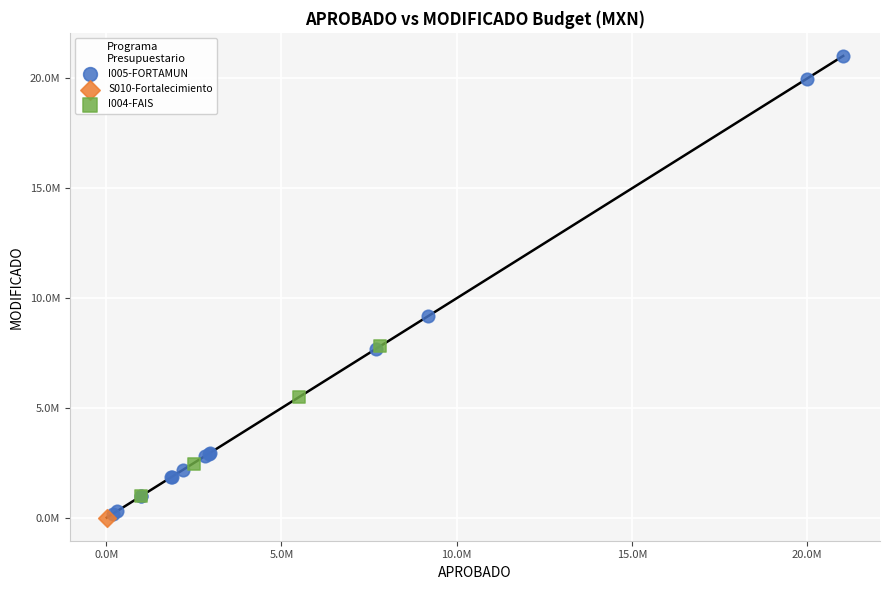

What are all the series names shown in the legend?

I005-FORTAMUN, S010-Fortalecimiento, I004-FAIS